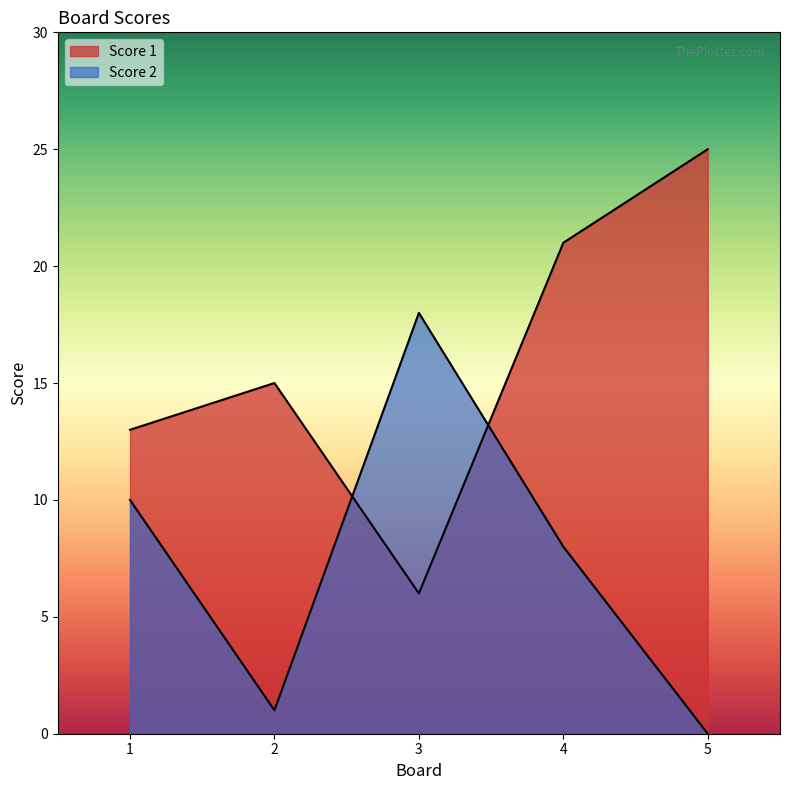

Rank the series by their maximum value, from lowest to highest.

Score 2, Score 1